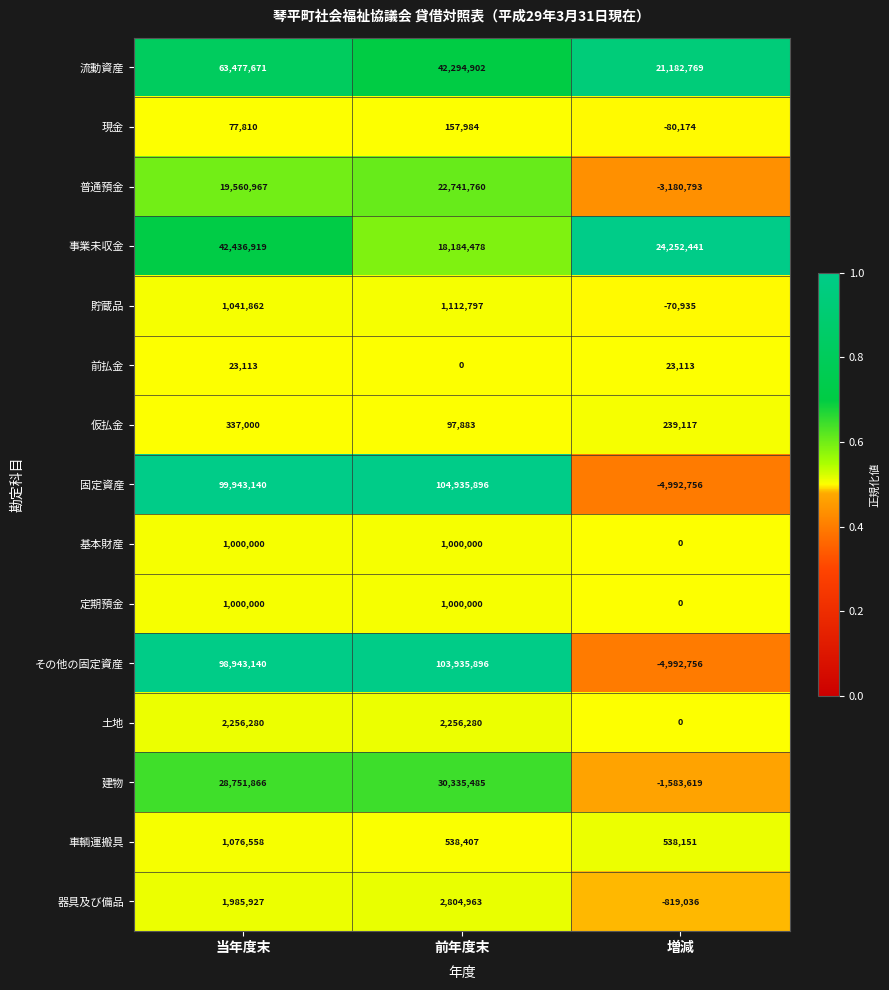

What is the approximate value of 仮払金 at 増減, to the nearest 100?

239100